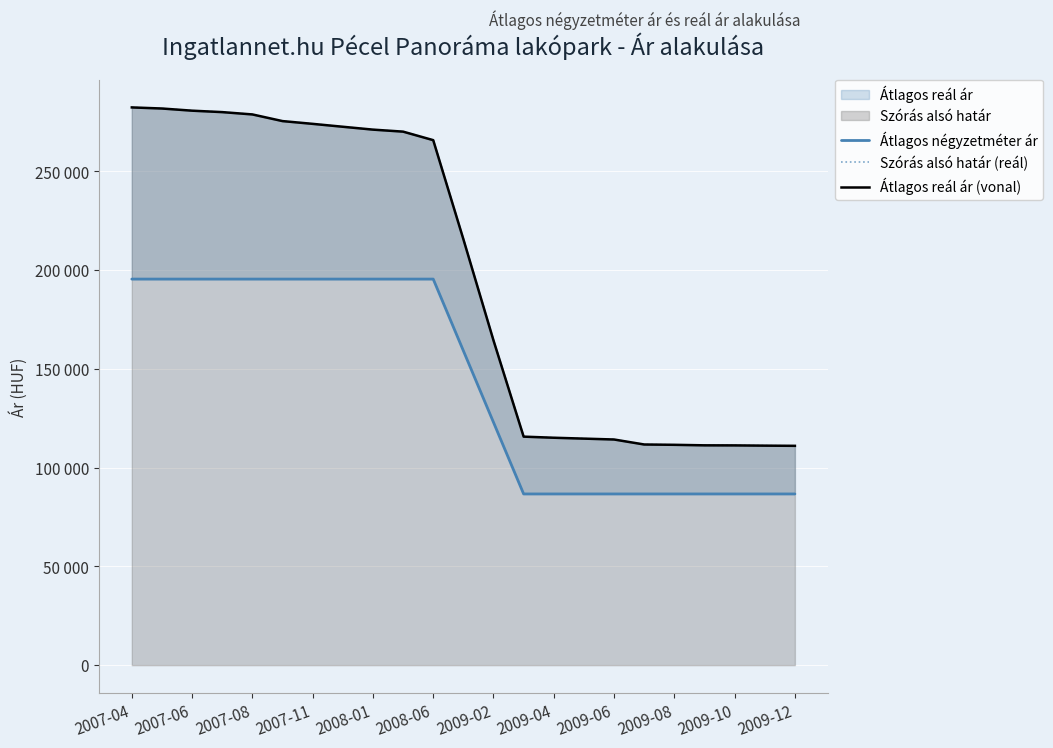

Reading left to right, extract all data points from this chart.

Átlagos négyzetméter ár: 195454	195454	195454	195454	195454	195454	195454	195454	195454	195454	195454	159191	122929	86666	86666	86666	86666	86666	86666	86666	86666	86666	86666
Szórás alsó határ (reál): 282365	281813	280715	279988	278815	275441	274044	272576	271123	270107	265791	215683	164388	115685	115130	114682	114238	111709	111547	111288	111255	111126	111030
Átlagos reál ár (vonal): 282365	281813	280715	279988	278815	275441	274044	272576	271123	270107	265791	215683	164388	115685	115130	114682	114238	111709	111547	111288	111255	111126	111030